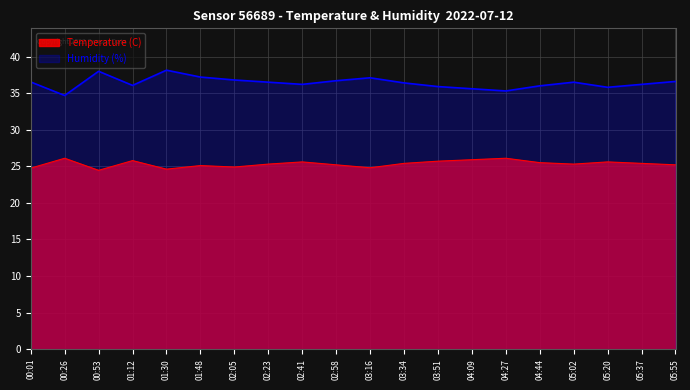

The Humidity (%) series shows 36.5 at 05:02. True or false?

True